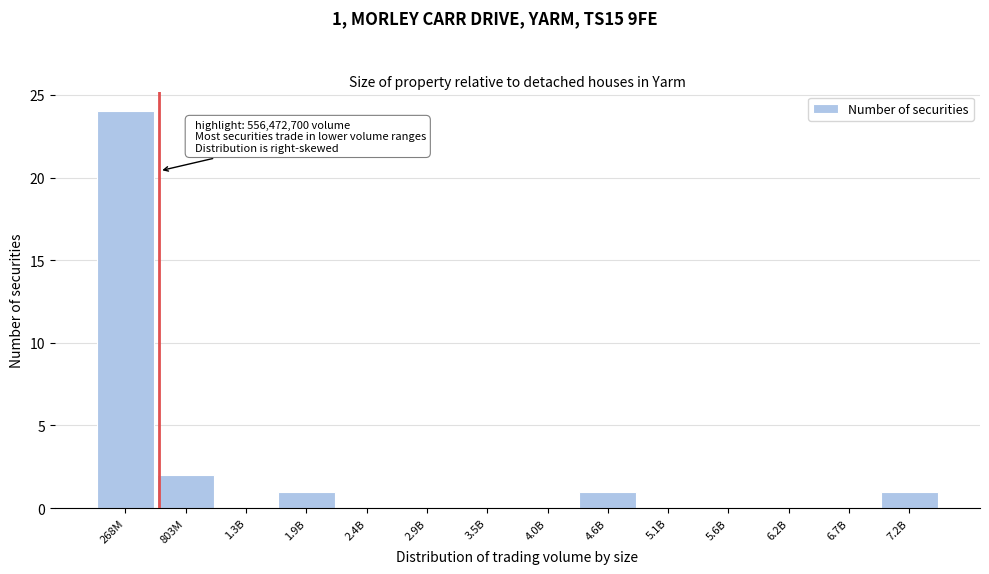

Reading right to left, extract all data points from this chart.

7.2B=1	6.7B=0	6.2B=0	5.6B=0	5.1B=0	4.6B=1	4.0B=0	3.5B=0	2.9B=0	2.4B=0	1.9B=1	1.3B=0	803M=2	268M=24